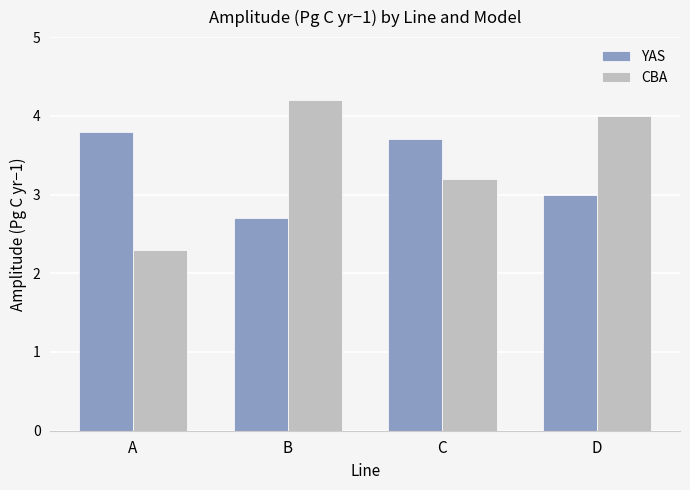

Where does the YAS series first go above 3?

A